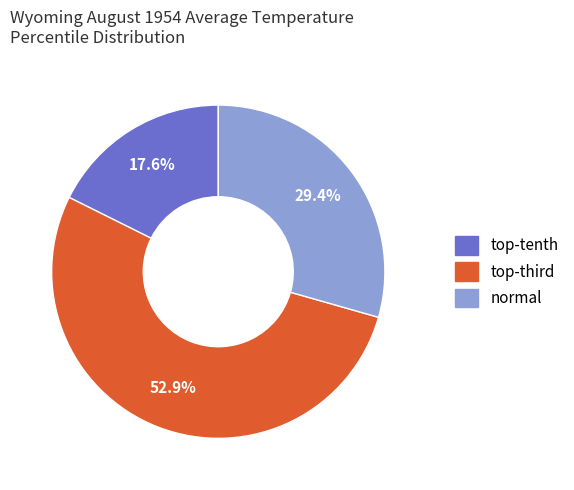

How many segments does this pie chart have?

3